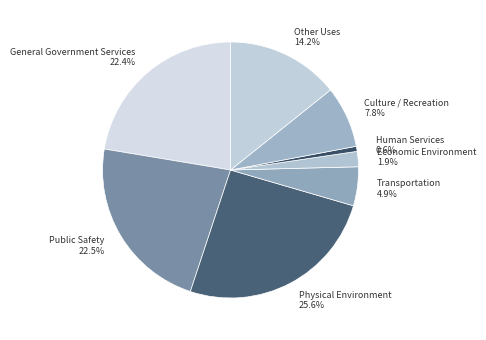

To the nearest percent, what percentage of the pie is Physical Environment?

26%